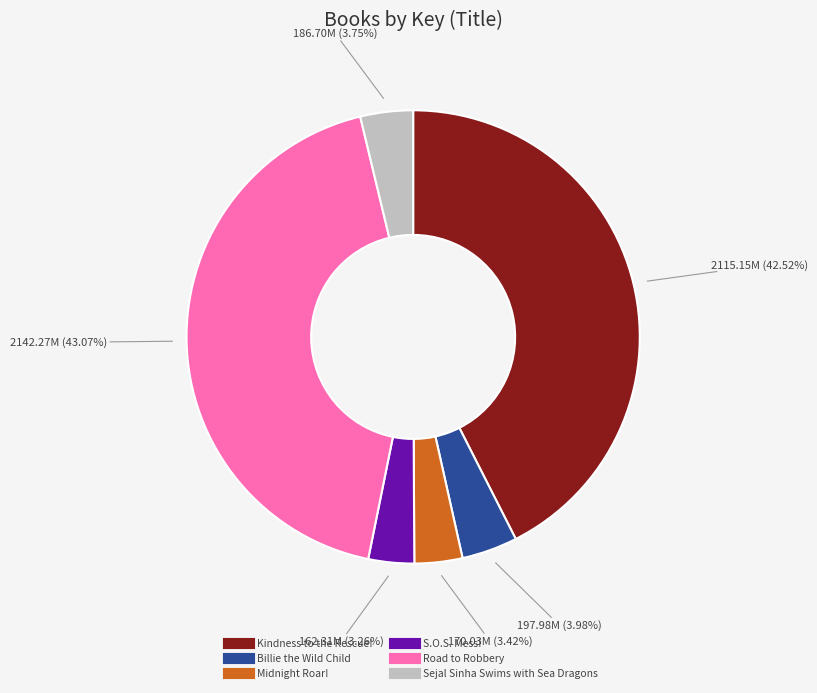

Is there a majority slice in this chart?

No